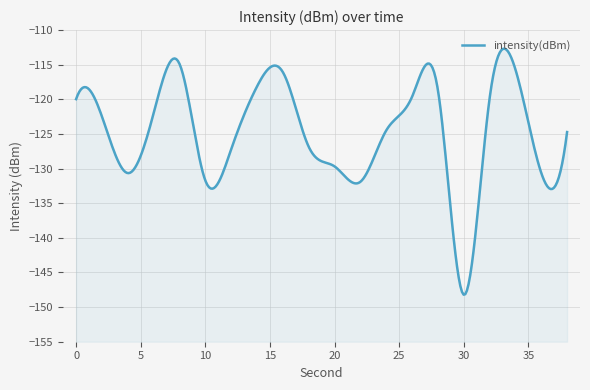

Reading left to right, extract all data points from this chart.

0=-120.0	2=-122.5	4=-130.7	6=-122.0	8=-114.9	10=-131.7	12=-127.2	14=-118.1	16=-116.1	18=-126.8	20=-129.7	22=-131.9	24=-124.5	26=-119.6	28=-118.6	30=-148.2	32=-119.9	34=-115.7	36=-130.6	38=-124.7